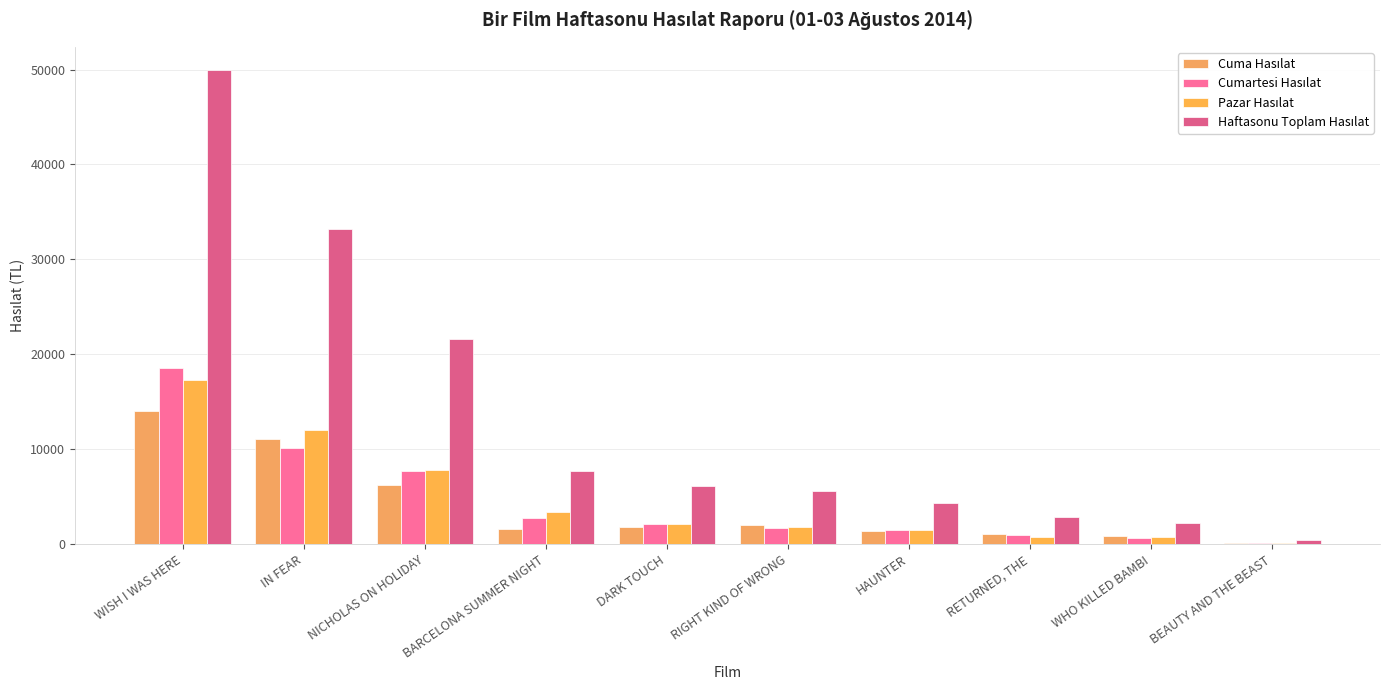

Are the bars grouped side by side (vs. stacked)?

Yes